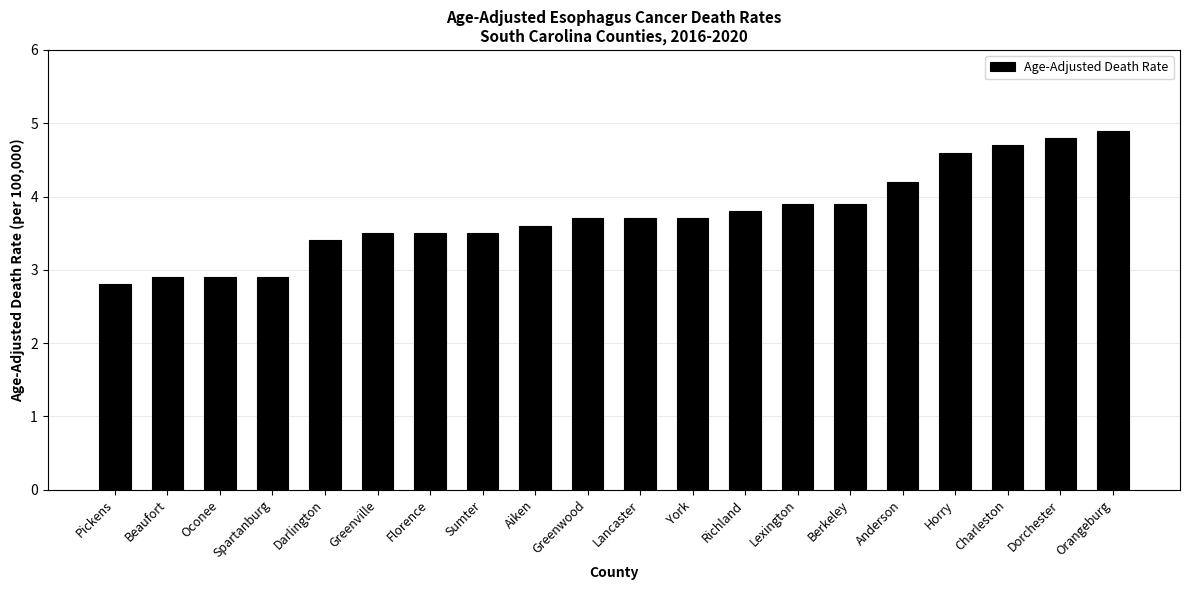

Are the bars grouped side by side (vs. stacked)?

No